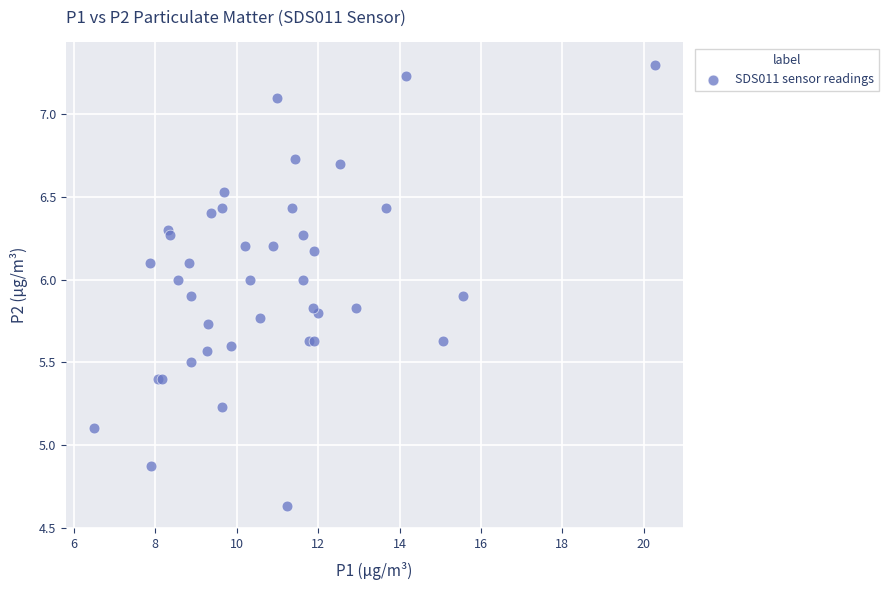

What Y value in the scatter plot is closest to 5?

5.1